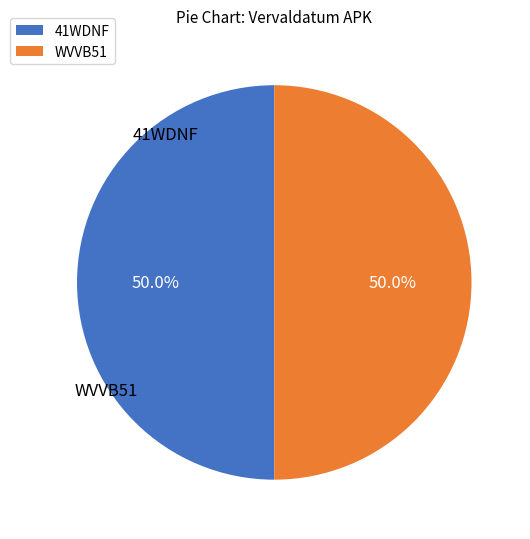

To the nearest percent, what portion does 41WDNF represent?

50%